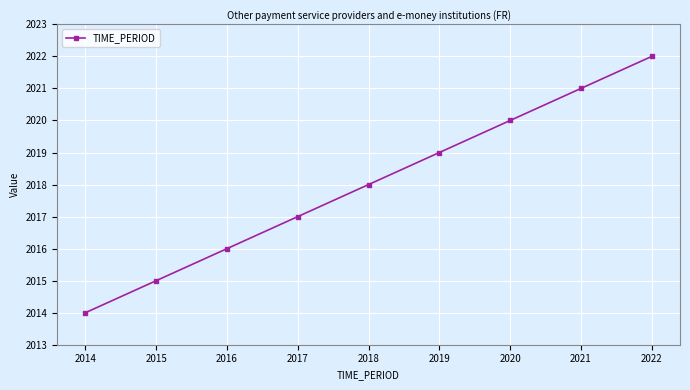

True or false: the data shows 1146 at 2015.

False